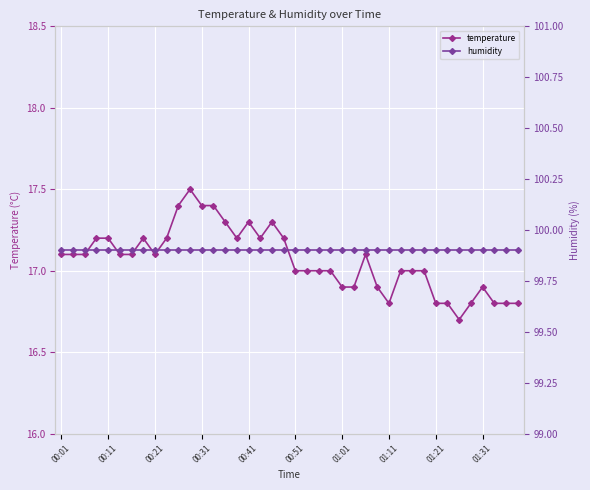

Is it true that humidity equals 99.9 at 34?

True